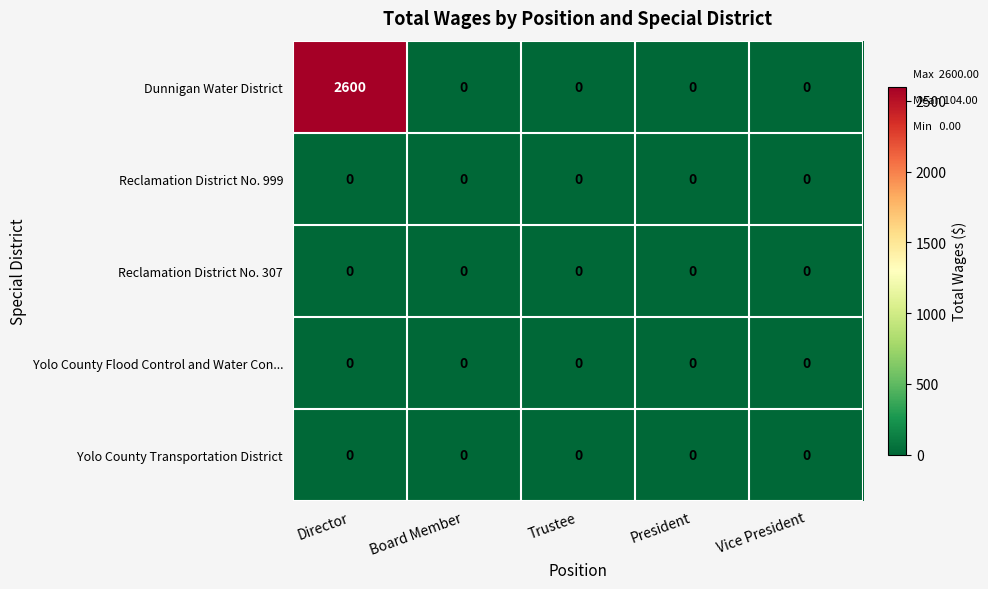

At which category does the chart reach its peak across all series?

Director